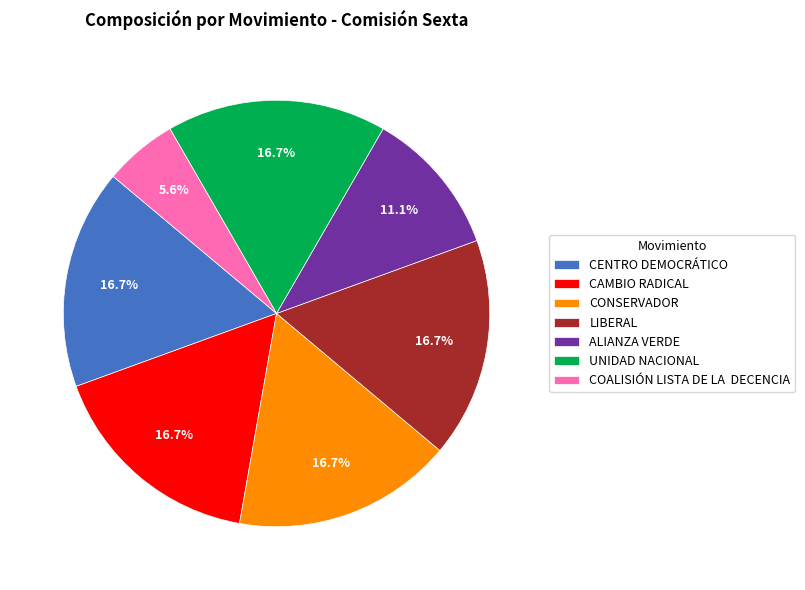

To the nearest percent, what is the difference between the largest and smallest slice percentages?

11%